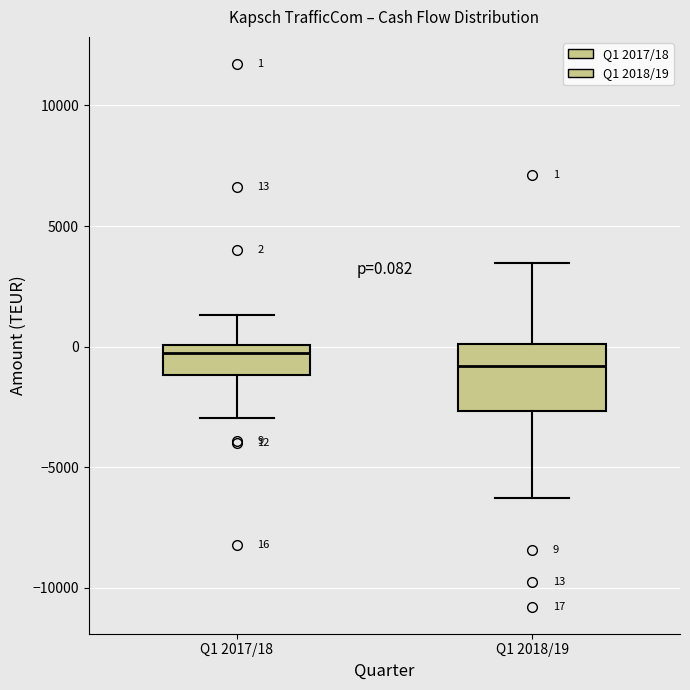

Which box's median line is the lowest?

Q1 2018/19